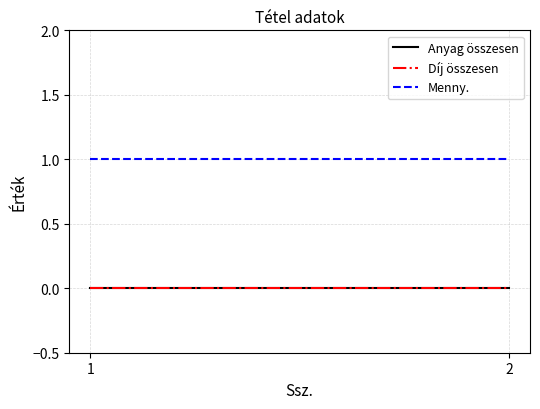

Reading left to right, extract all data points from this chart.

Anyag összesen: 0	0
Díj összesen: 0	0
Menny.: 1	1